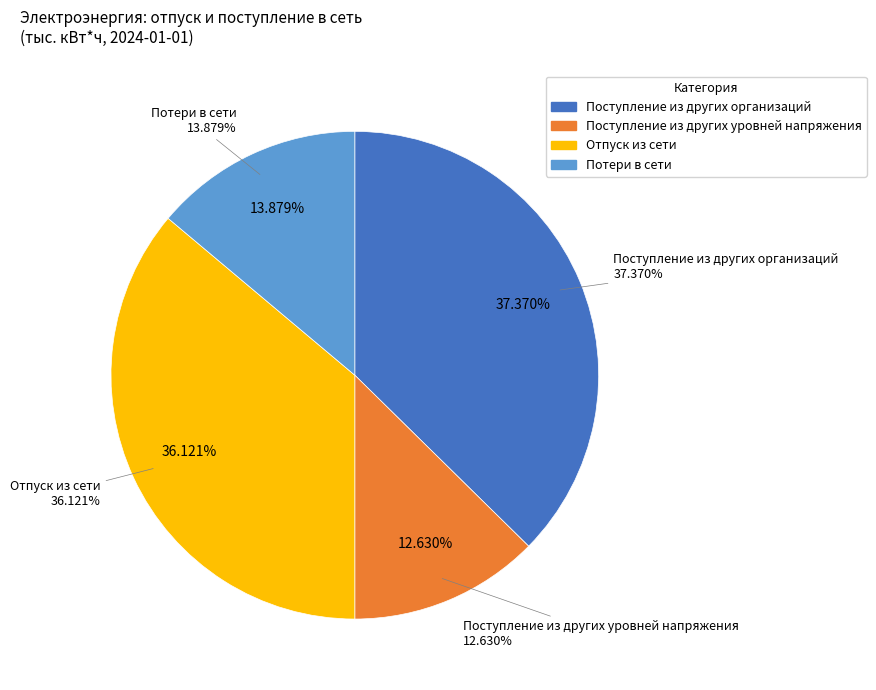

Count the number of slices in the pie.

5